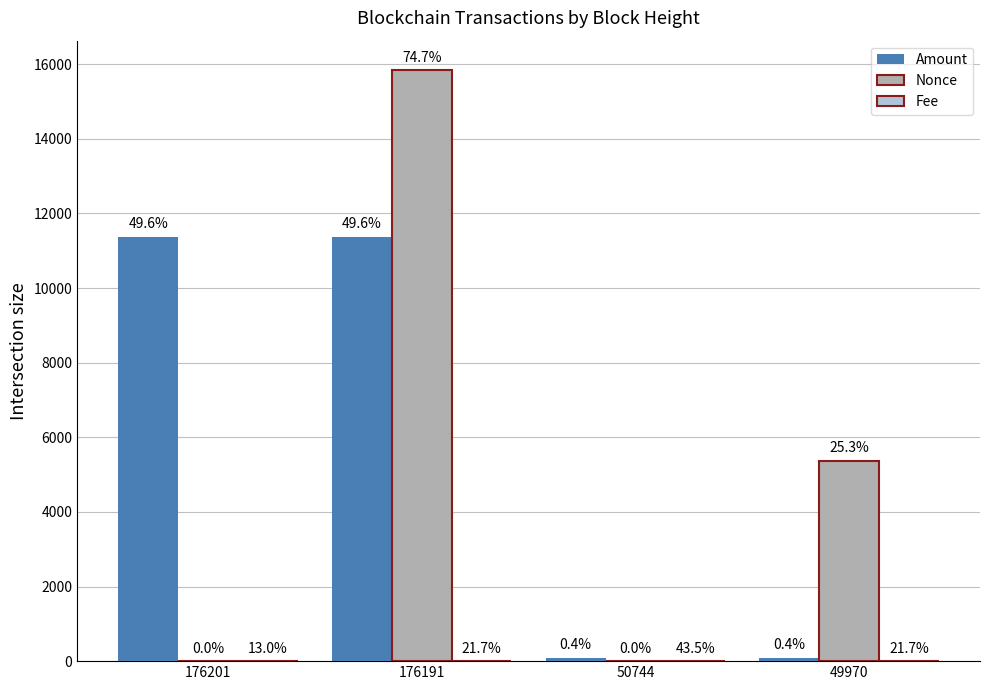

Reading left to right, transcribe all the data shown in this chart.

Amount: 11379.2	11379.3	82.8	84.0
Nonce: 1.0	15839.0	0.0	5364.0
Fee: 0.0	0.1	0.1	0.1